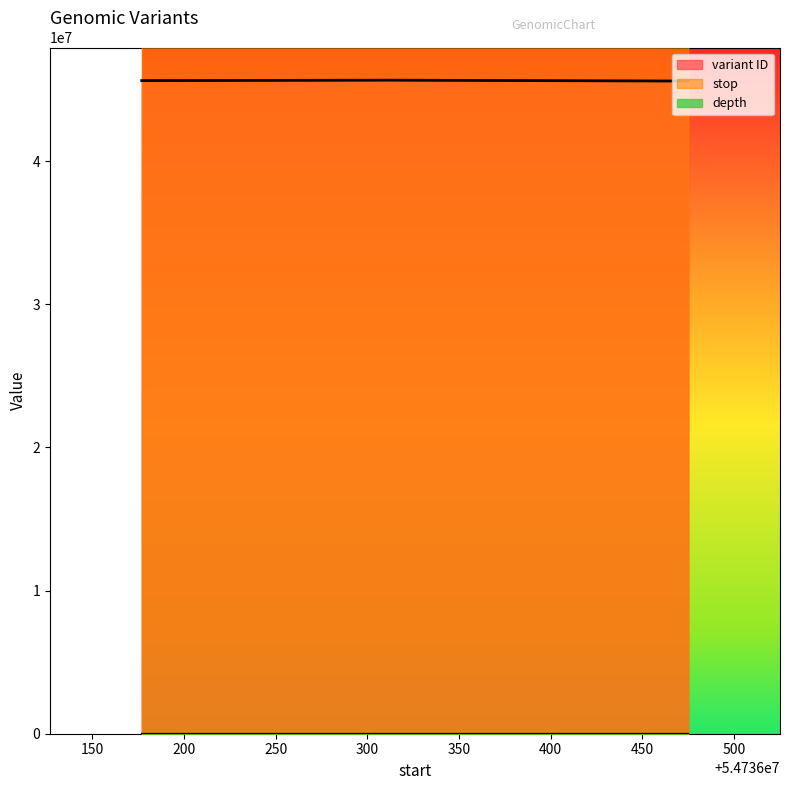

What is the total value across all series at 54736475?

100323997